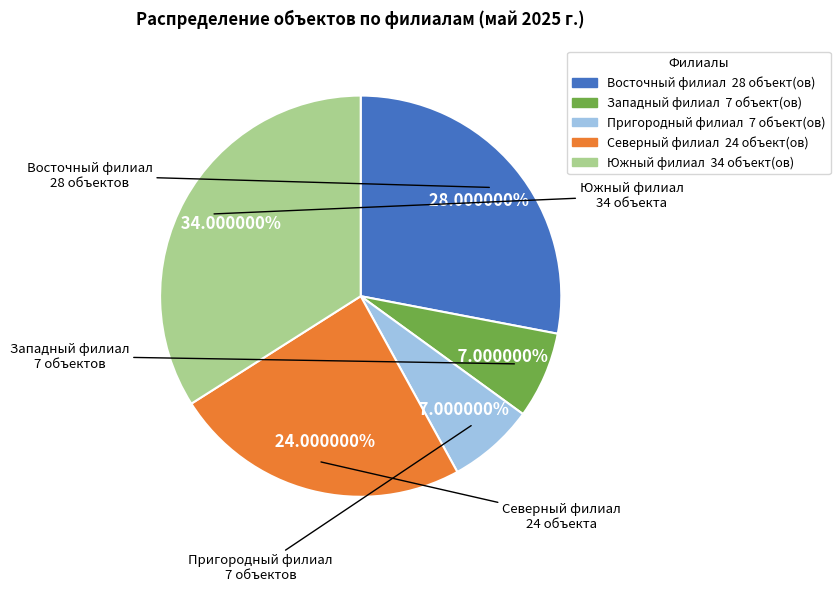

Combined, what portion of the pie is Северный филиал and Восточный филиал?

52.0%